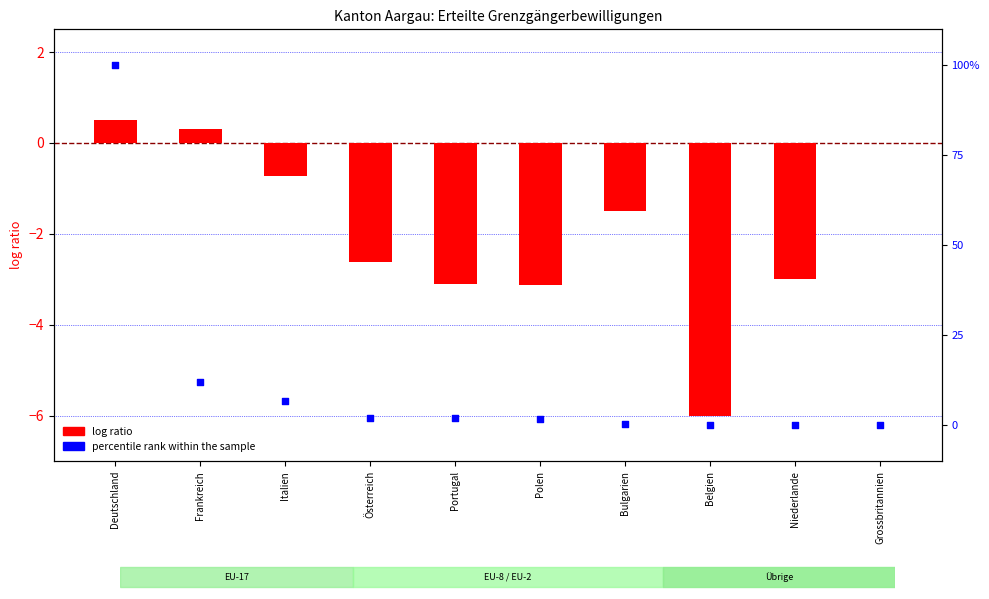

At which category is the sum across all series the highest?

Deutschland